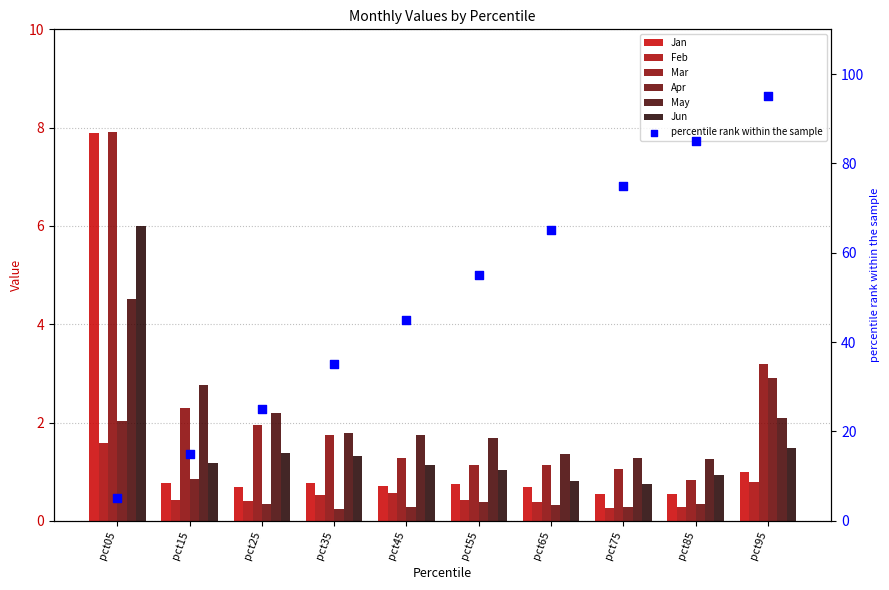

At which category is the sum across all series the highest?

pct05